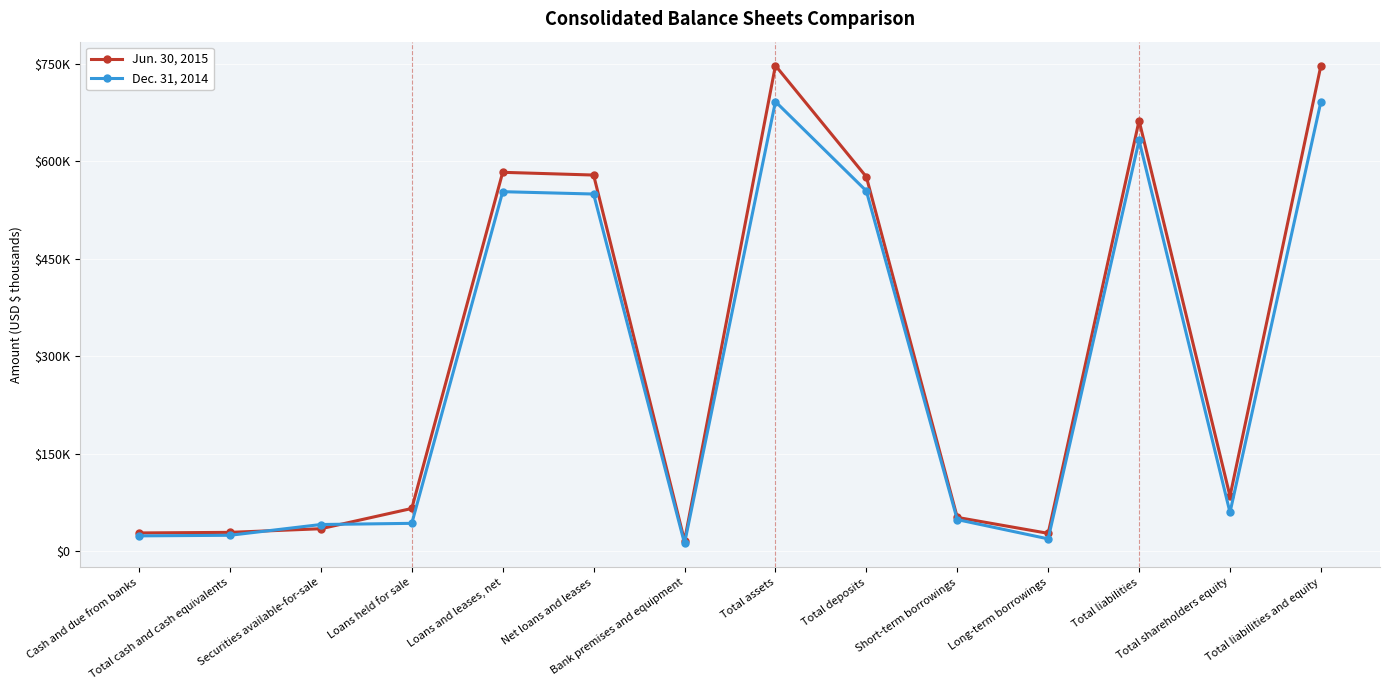

Which category has the highest value in the Jun. 30, 2015 series?

Total assets